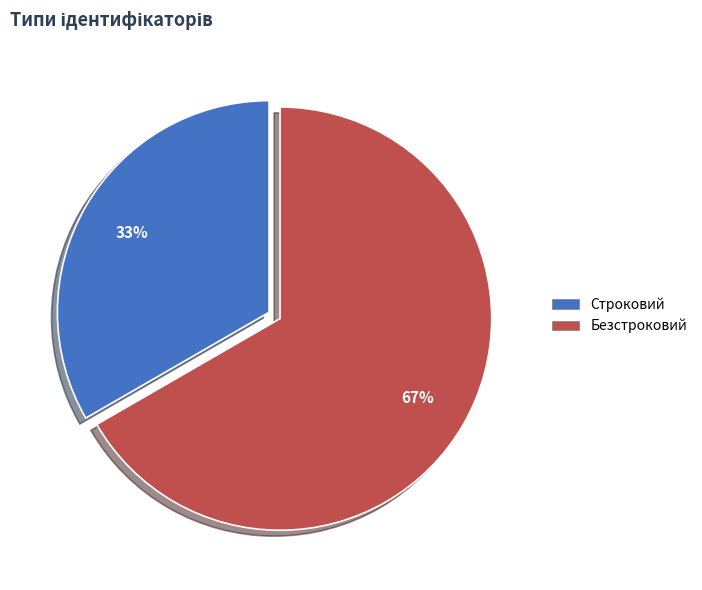

To the nearest percent, what is the combined percentage of Безстроковий and Строковий?

100%